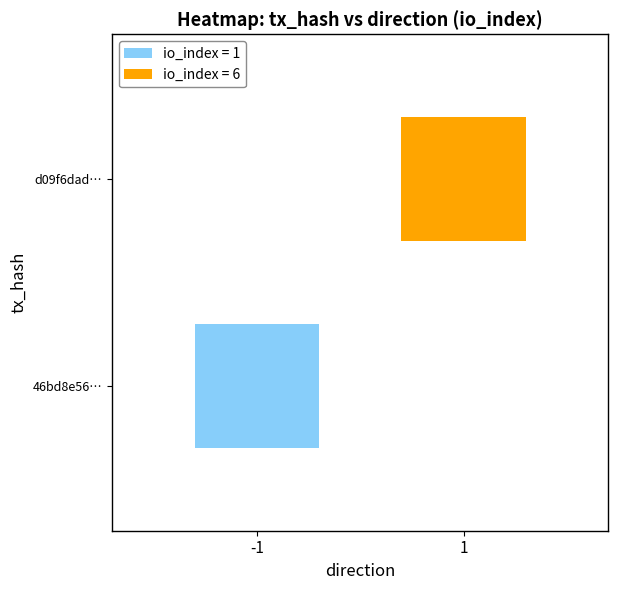

Read the d09f6dadae9f8f9009dda2006508657466edda2 value at direction.

1